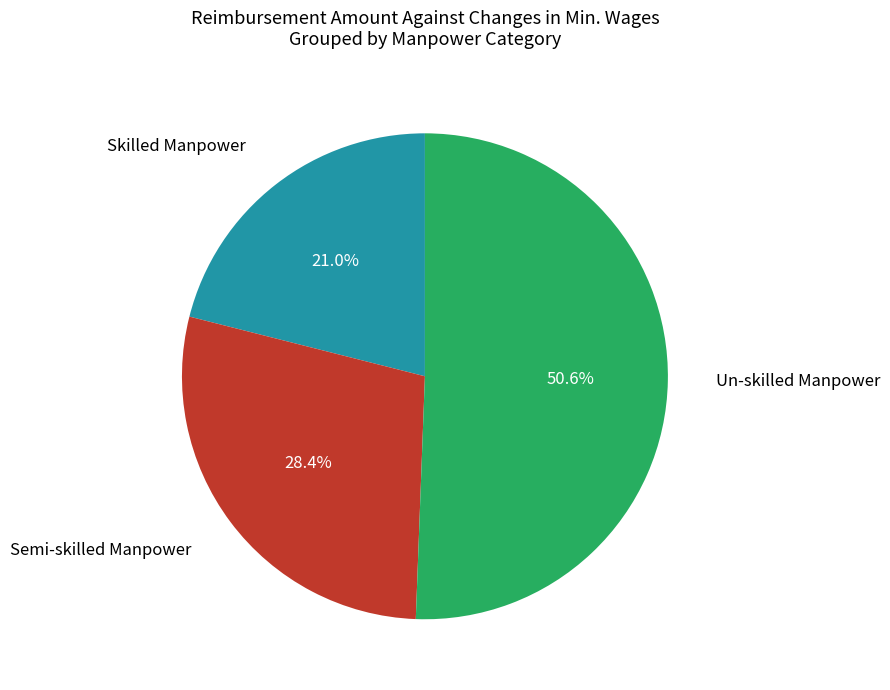

Does any single category account for the majority?

Yes